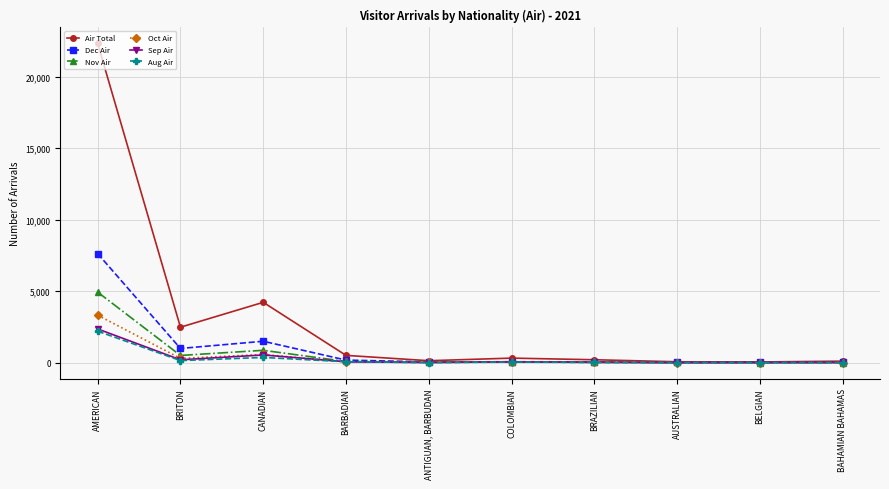

What is the minimum value shown in the chart?

2